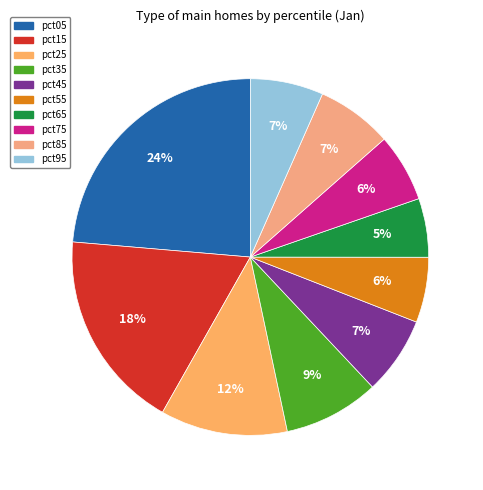

How many segments does this pie chart have?

10